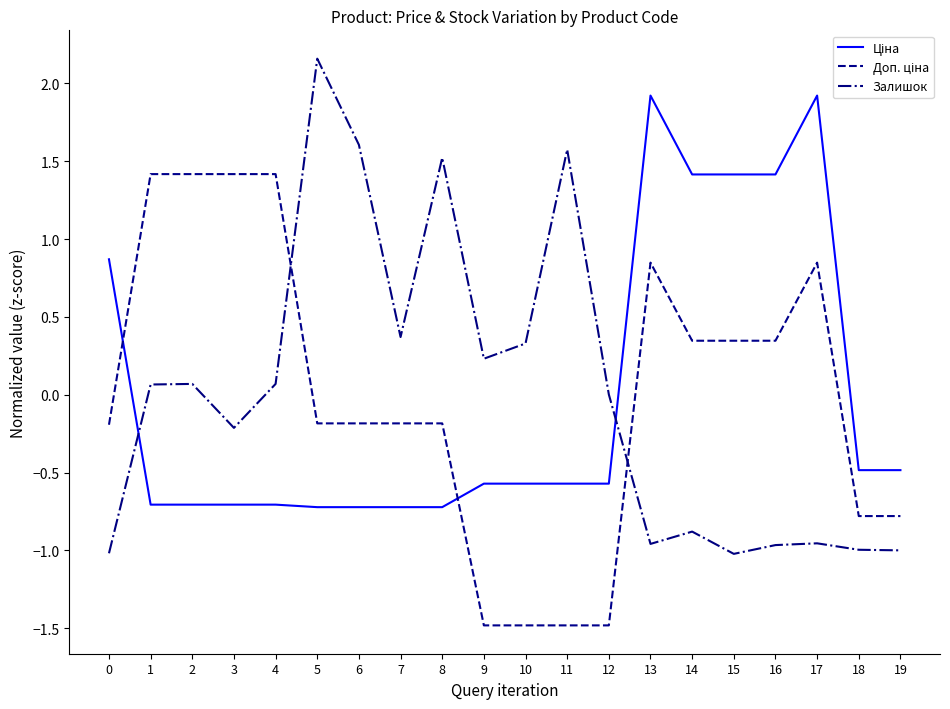

What is the smallest value displayed?

-1.5